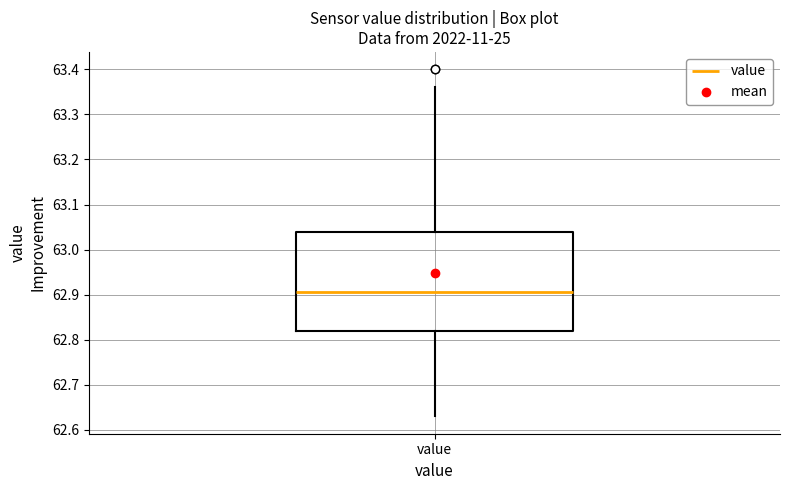

Transcribe this box plot: give where the median line is, the range the box spans, and where the two whiskers end, as read against the y-axis. The values are not printed on the chart, so give them approximately, as read against the axis.

median 62.91, box 62.82 to 63.04, whiskers 62.63 to 63.36